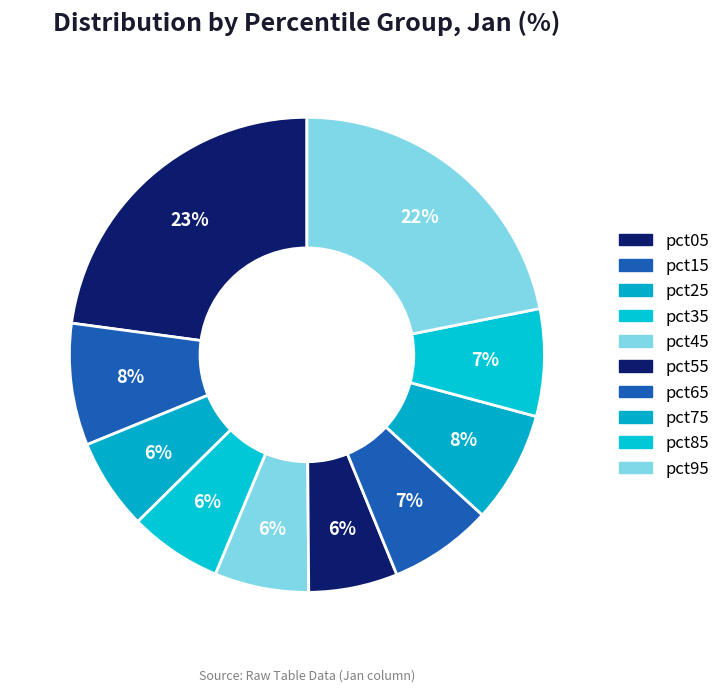

How many slices are in this pie chart?

10